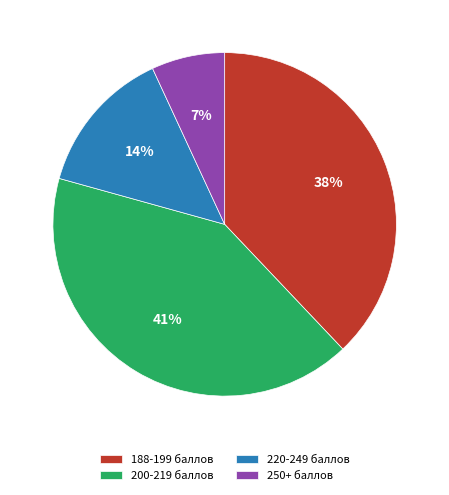

Does 188-199 баллов represent more than half of the total?

No